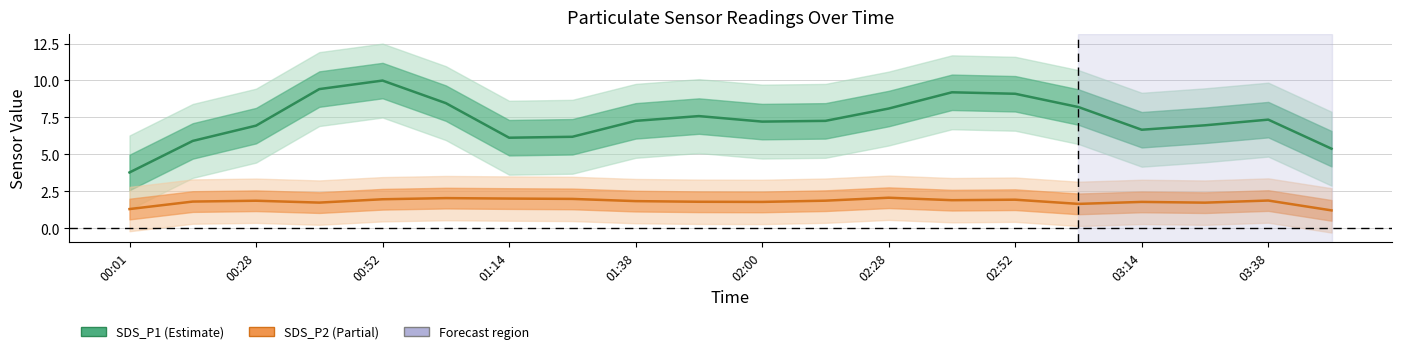

What position from the left is 02:00?

6